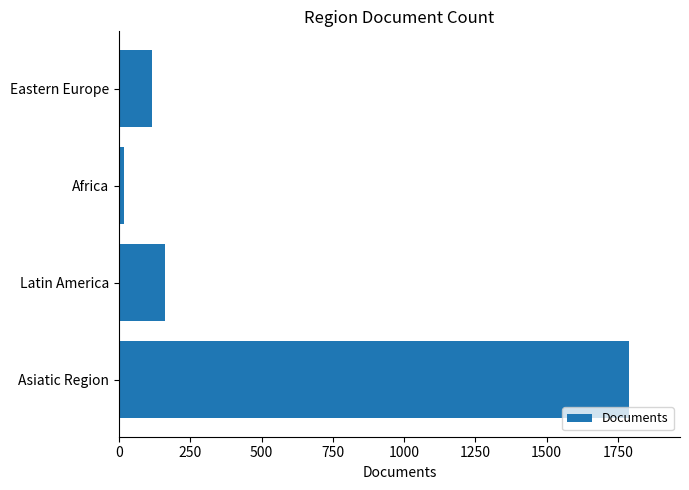

Reading bottom to top, list all the values displayed in this chart.

1789	160	18	116